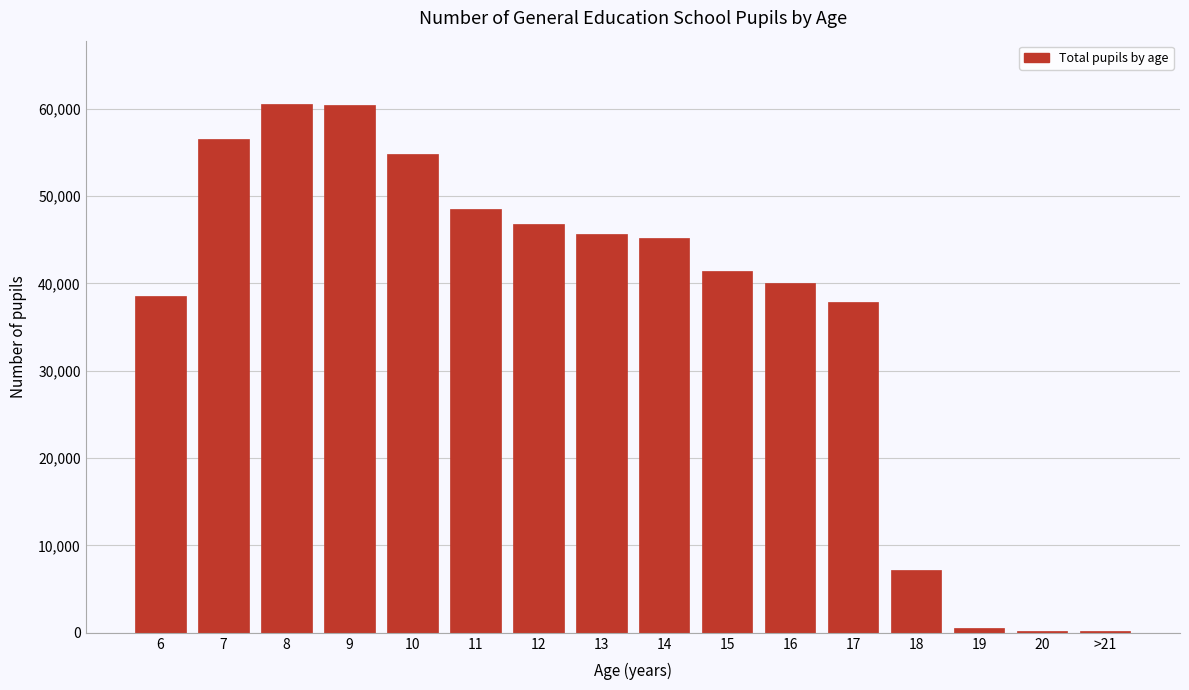

What is the maximum value shown in the chart?

60521